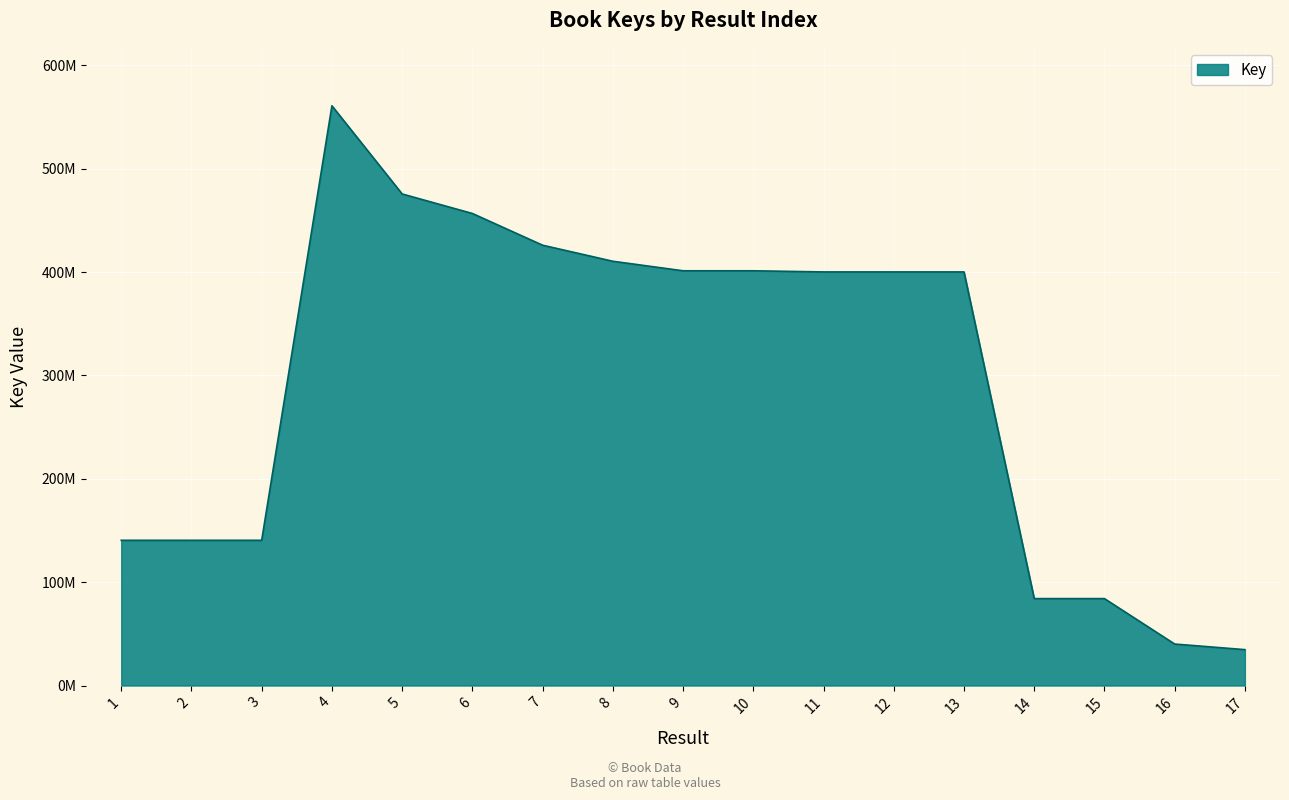

How many interior local peaks (higher than both neighbors) does the data have?

5